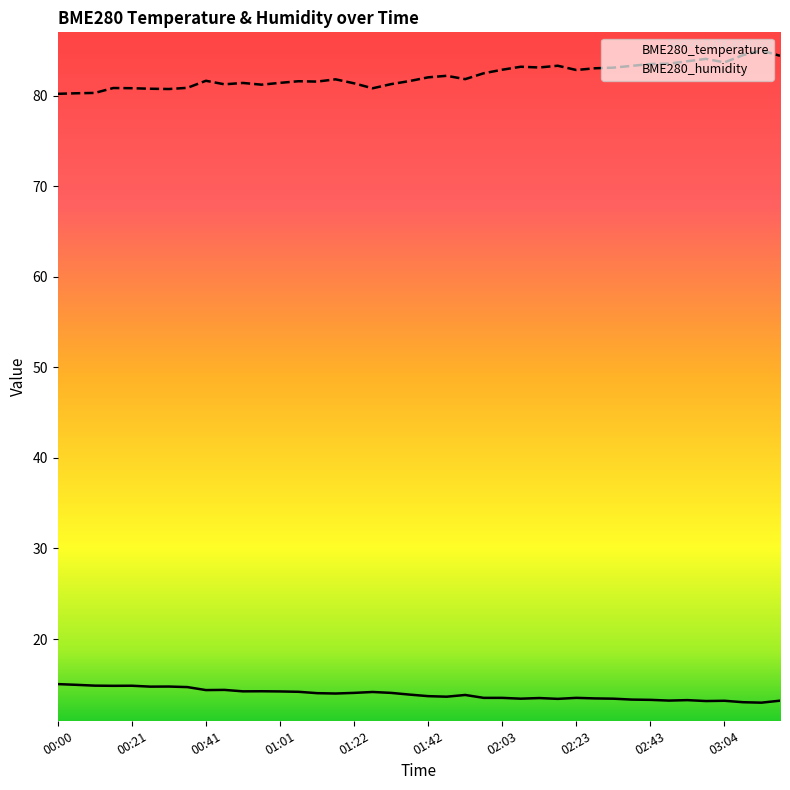

Read the BME280_humidity value at 03:14.

85.0